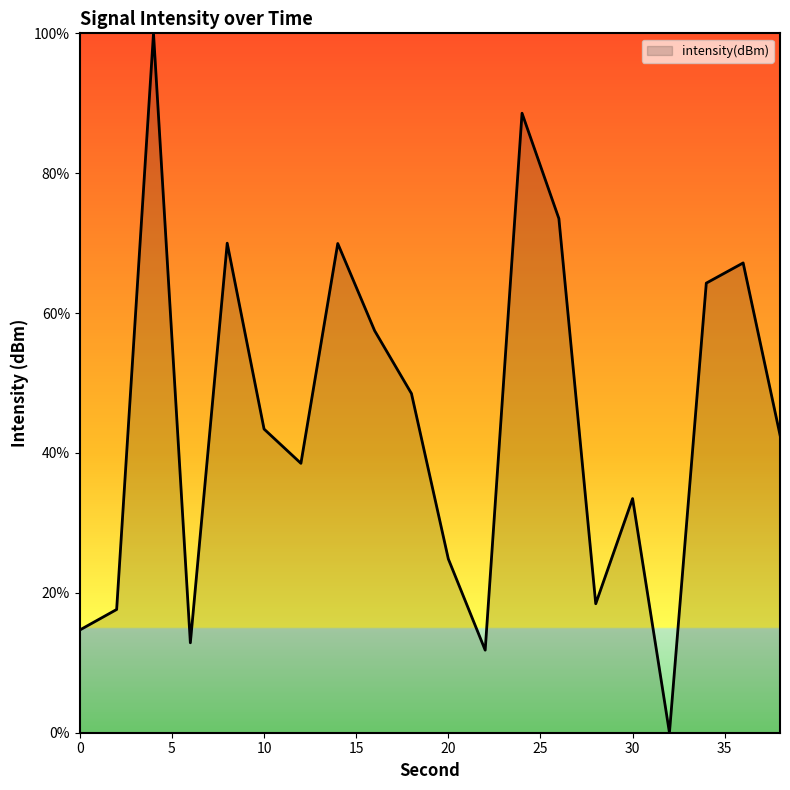

What is the greatest value displayed?

100.0